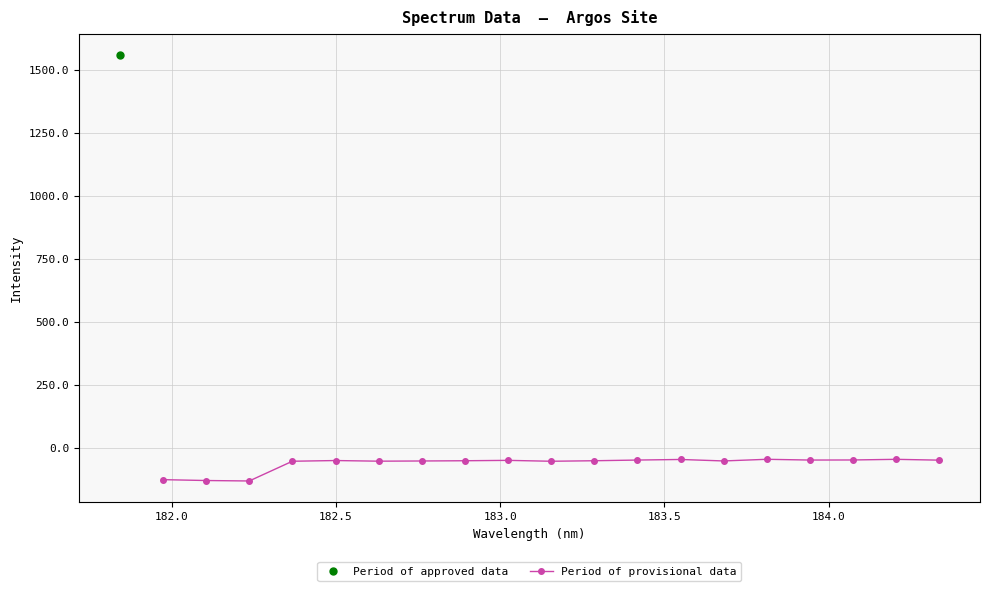

What is the lowest value of the Period of provisional data series?

-132.1